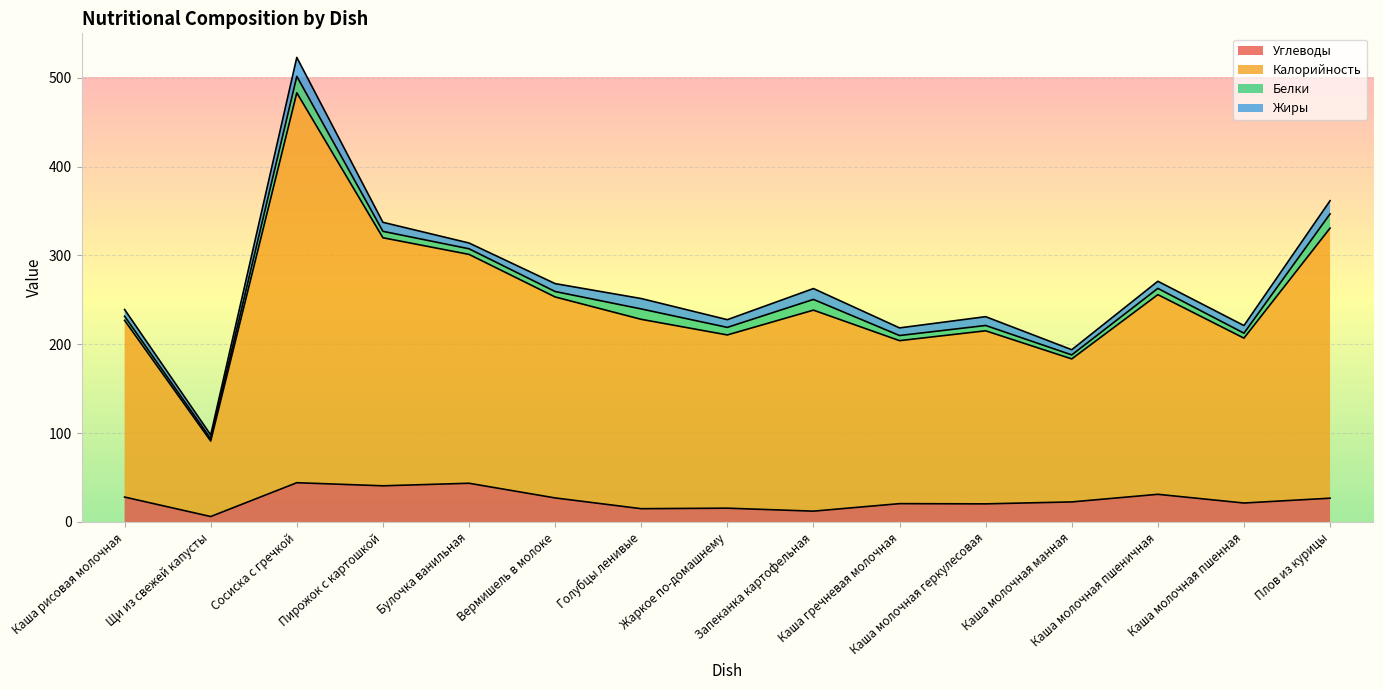

What is the maximum value for Углеводы?

44.2